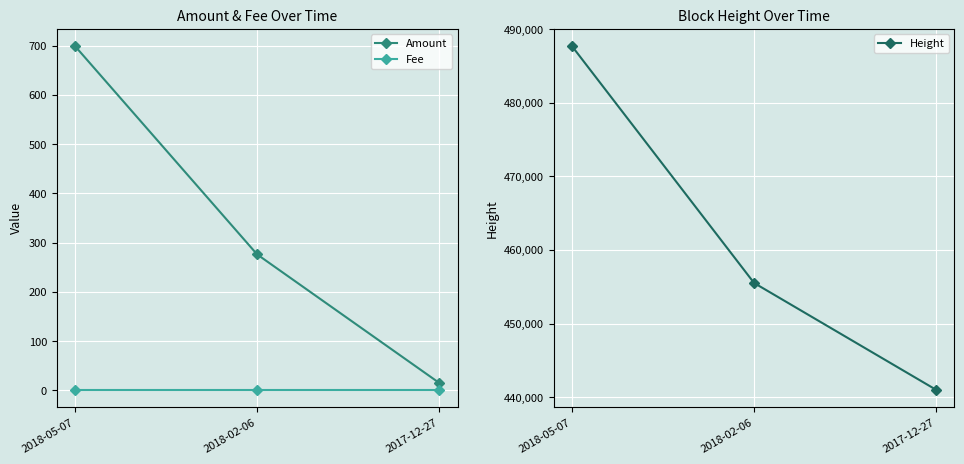

True or false: Height has a value of 718764 at 2018-02-06.

False